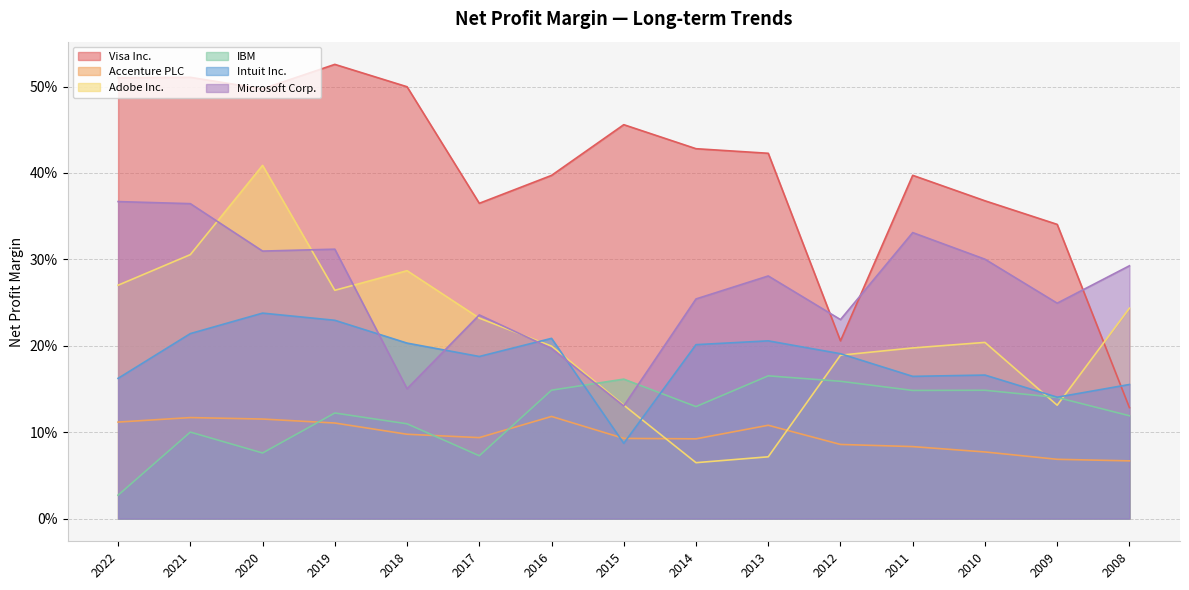

At 2009, list the series in order from largest to smallest.

Visa Inc., Microsoft Corp., Intuit Inc., IBM, Adobe Inc., Accenture PLC